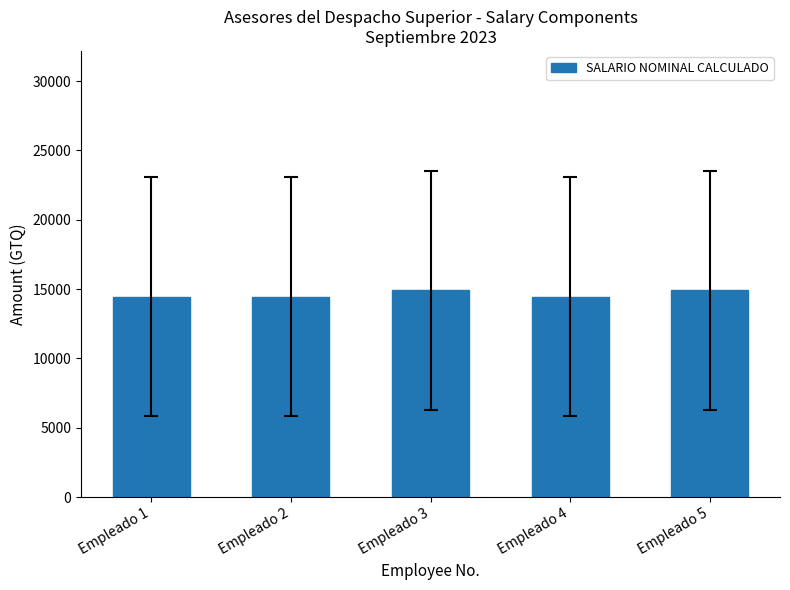

Reading right to left, what are all the values shown in this chart?

Empleado 5=14922	Empleado 4=14460	Empleado 3=14922	Empleado 2=14460	Empleado 1=14460